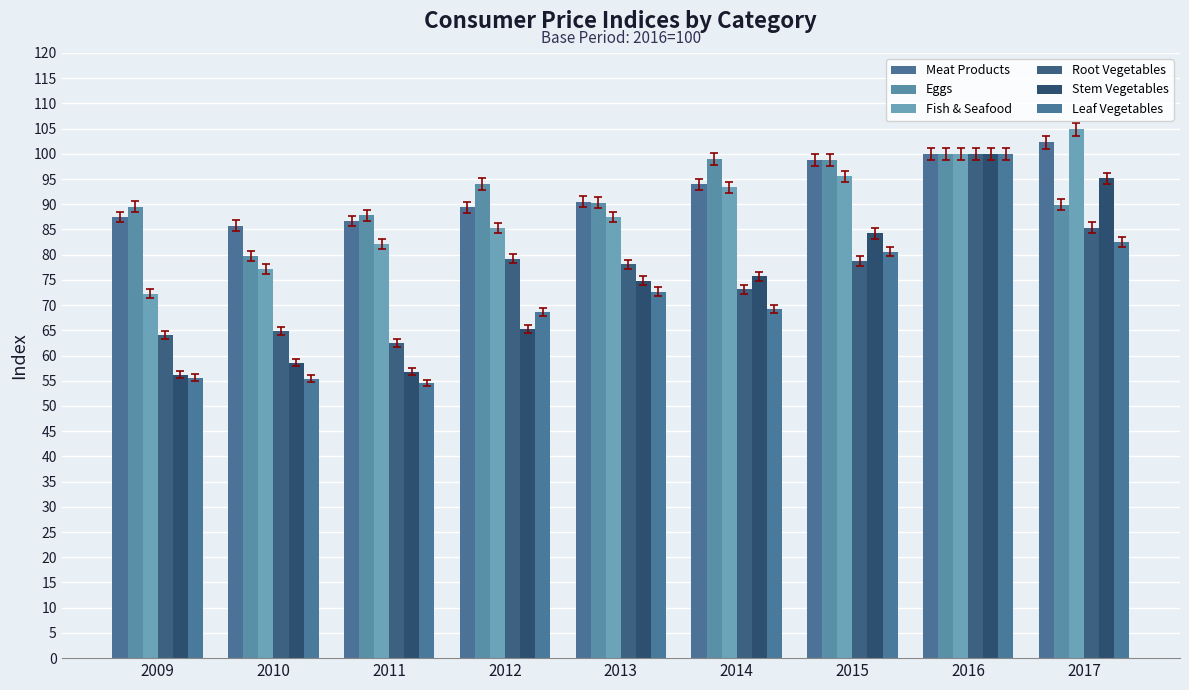

At how many categories does at least one series exceed 83?

9